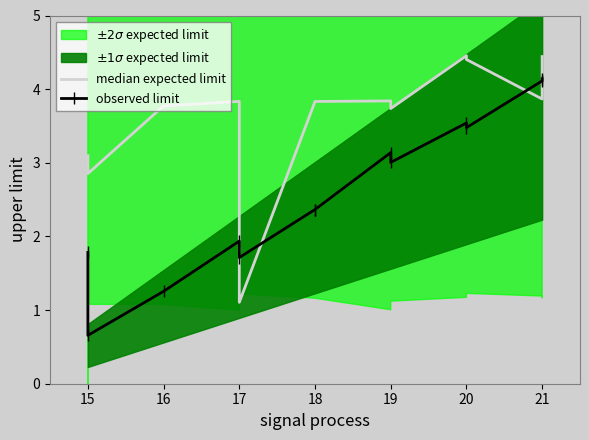

What is the minimum value shown in the chart?

0.7